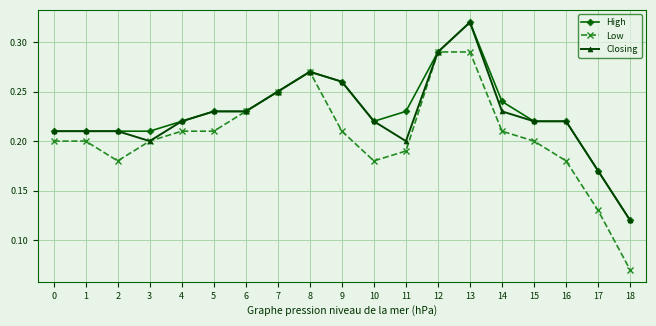

The value of Closing at 13 is 0.6. True or false?

False